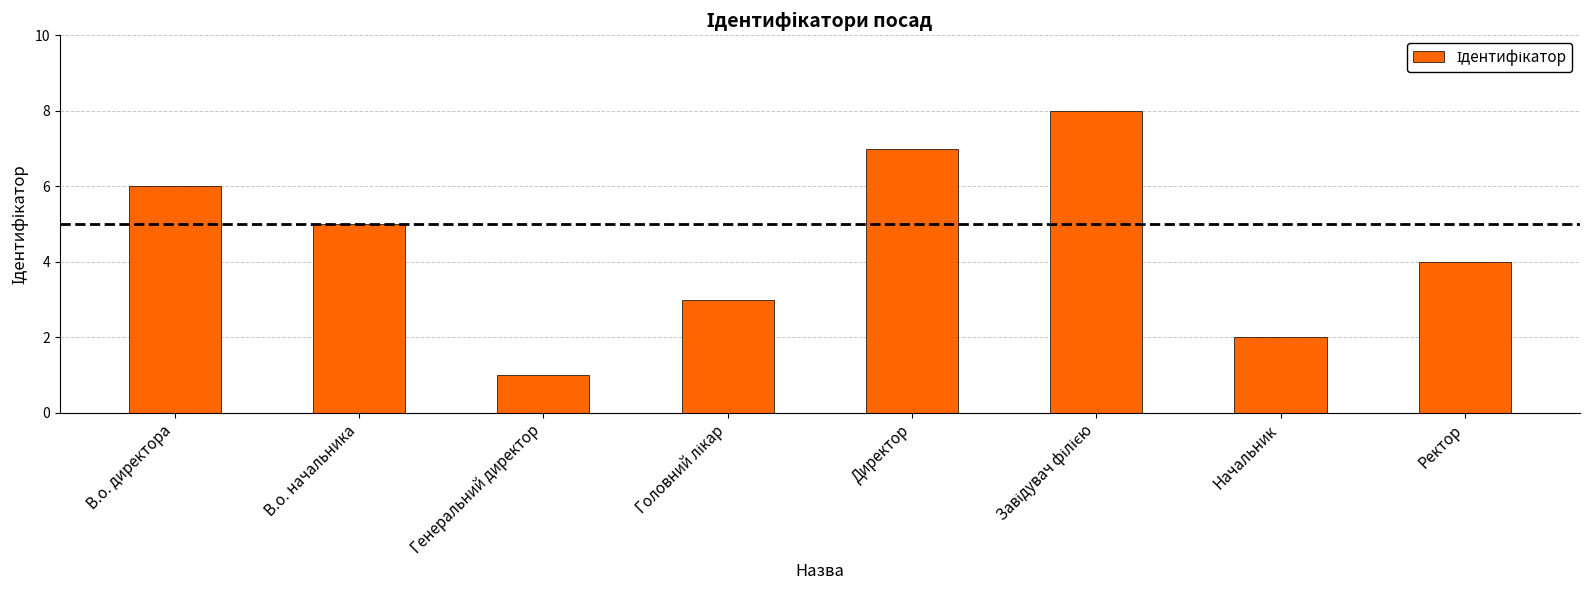

What is the greatest value displayed?

8